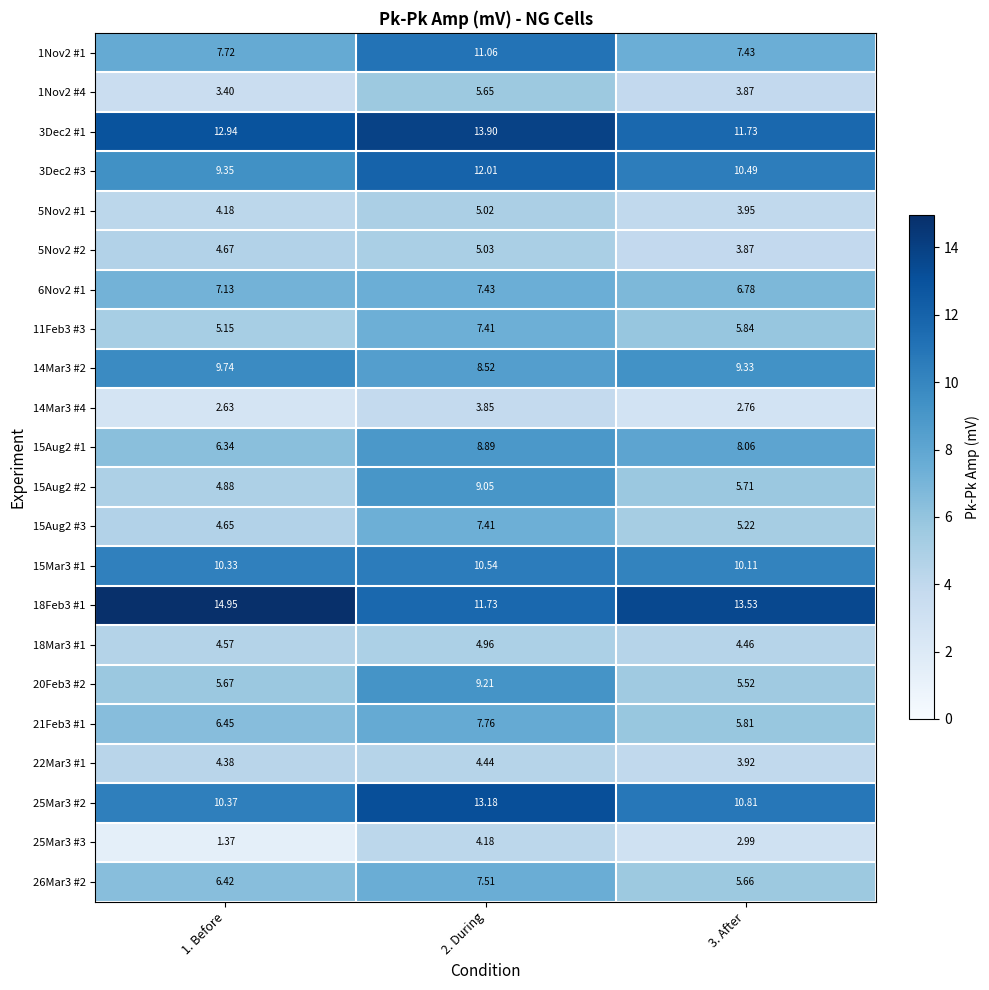

Is the value of 11Feb3 #3 at 1. Before greater than the value of 1Nov2 #1 at 1. Before?

No